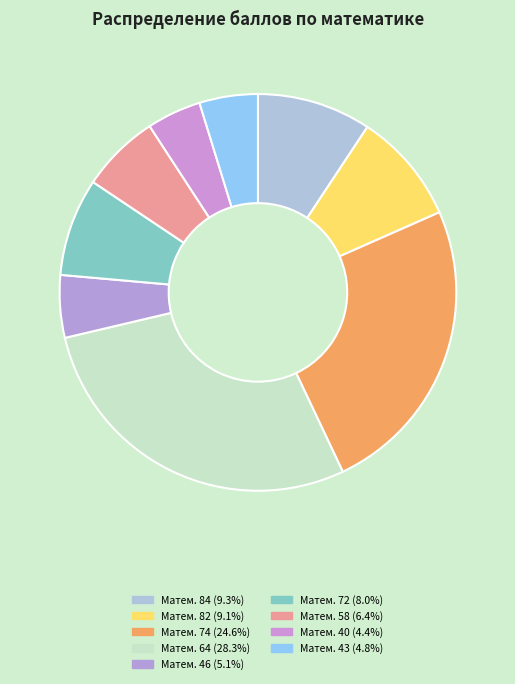

How many slices are in this pie chart?

9